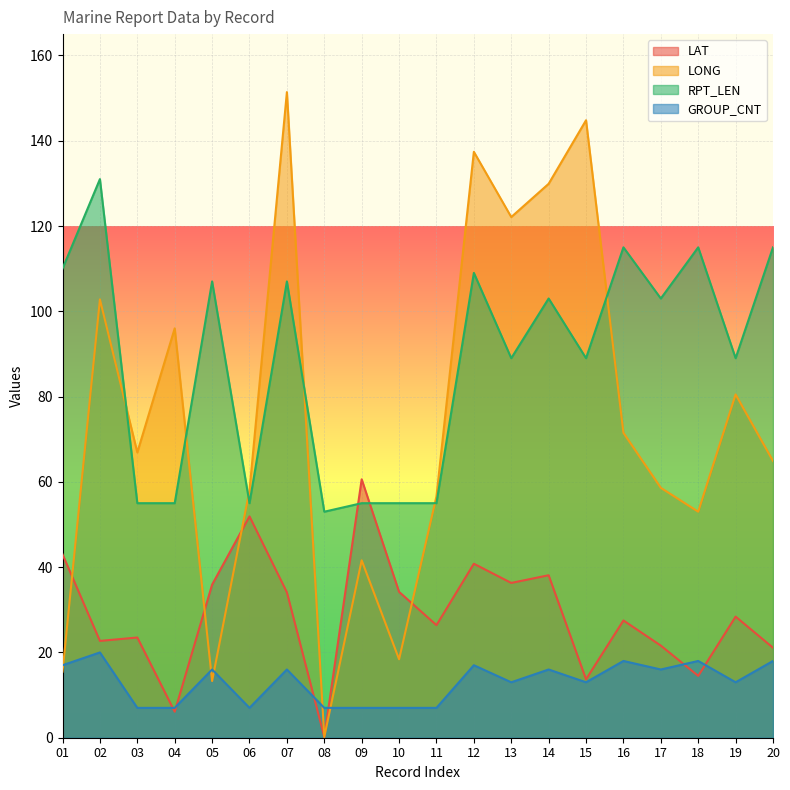

How many data points in LAT are less than 28?

10